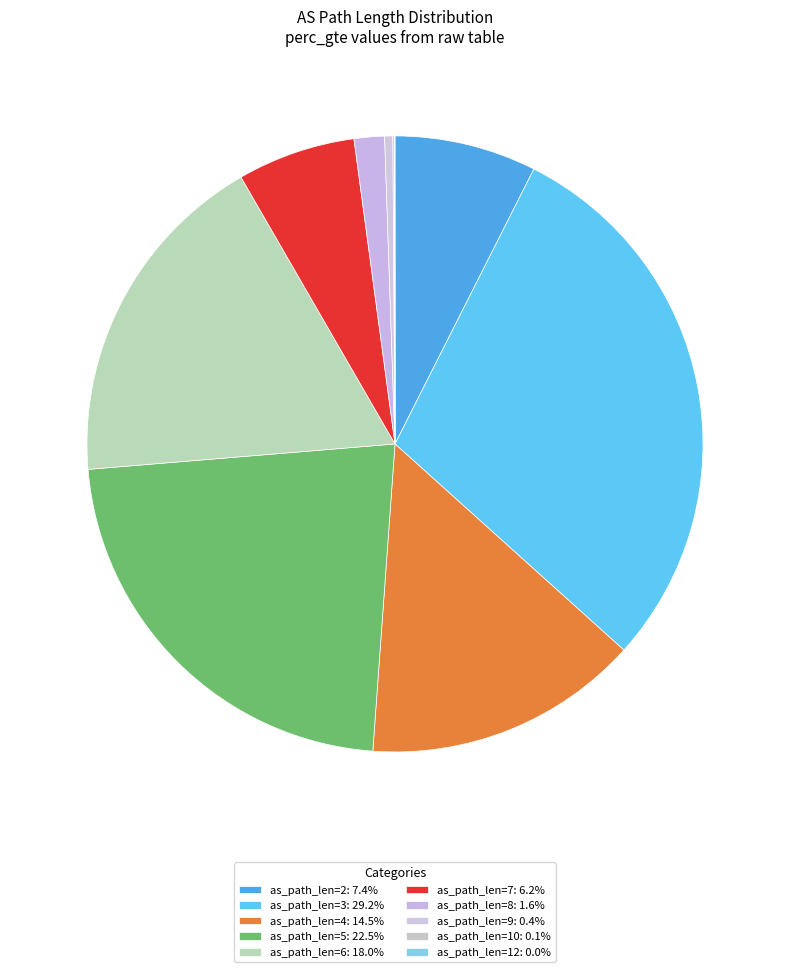

What is the smallest slice in the pie chart?

12